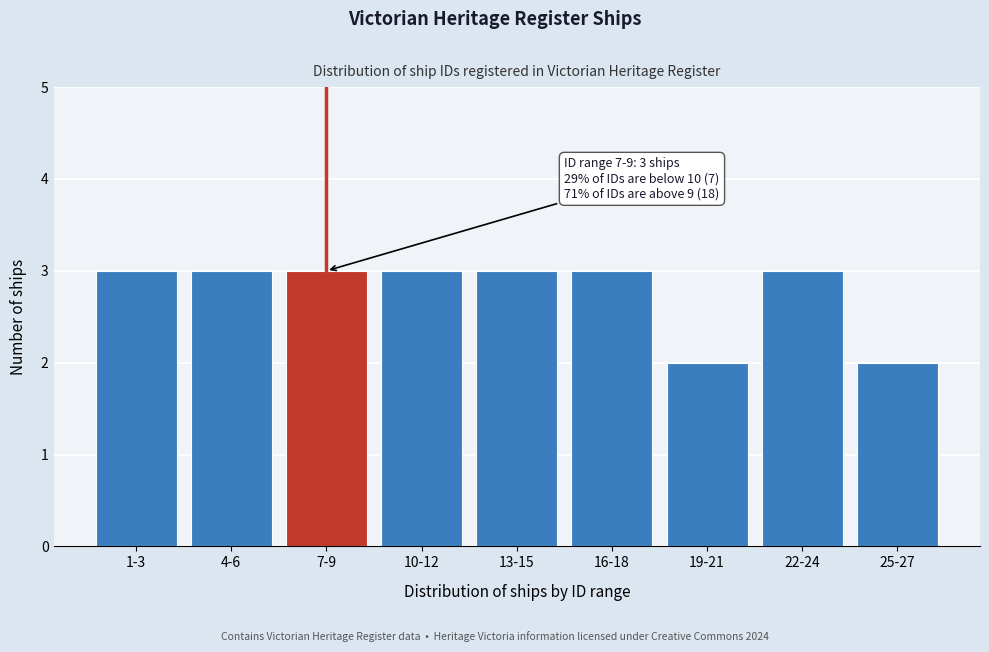

Reading right to left, list all the values displayed in this chart.

25-27=2	22-24=3	19-21=2	16-18=3	13-15=3	10-12=3	7-9=3	4-6=3	1-3=3